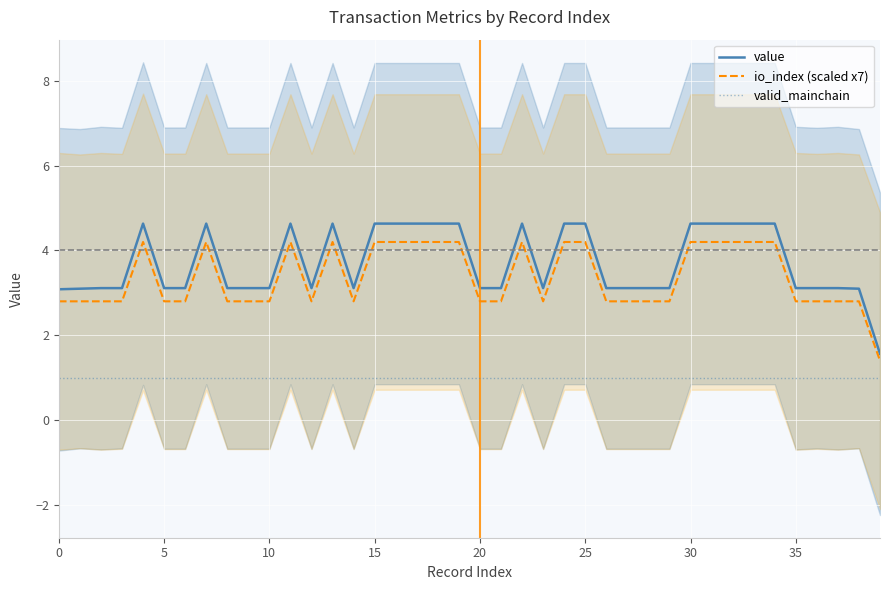

What is the minimum value for io_index (scaled x7)?

1.4